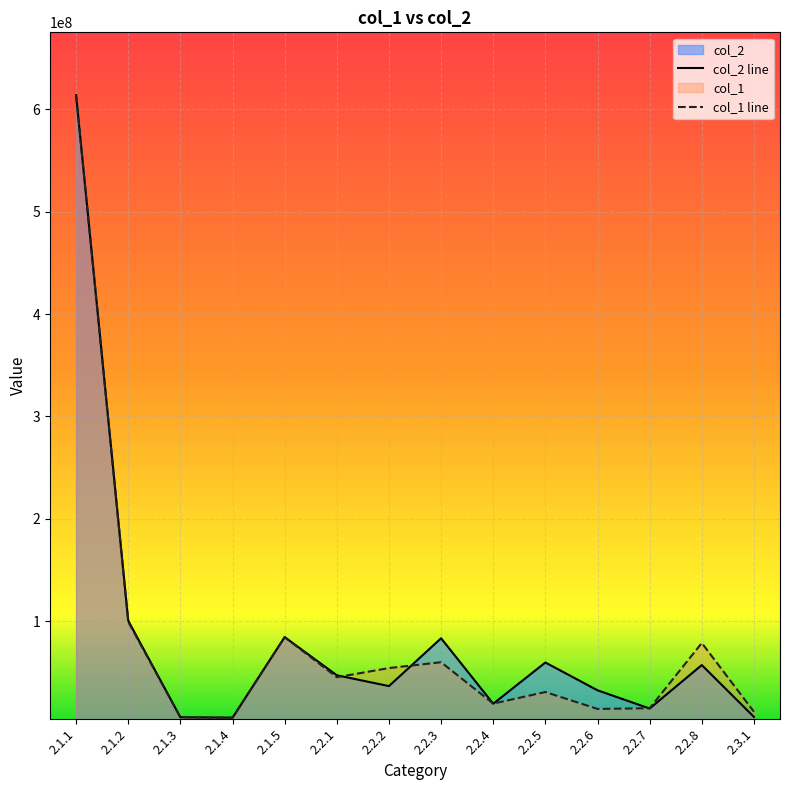

Where is the first local maximum for col_2 line?

2.1.5